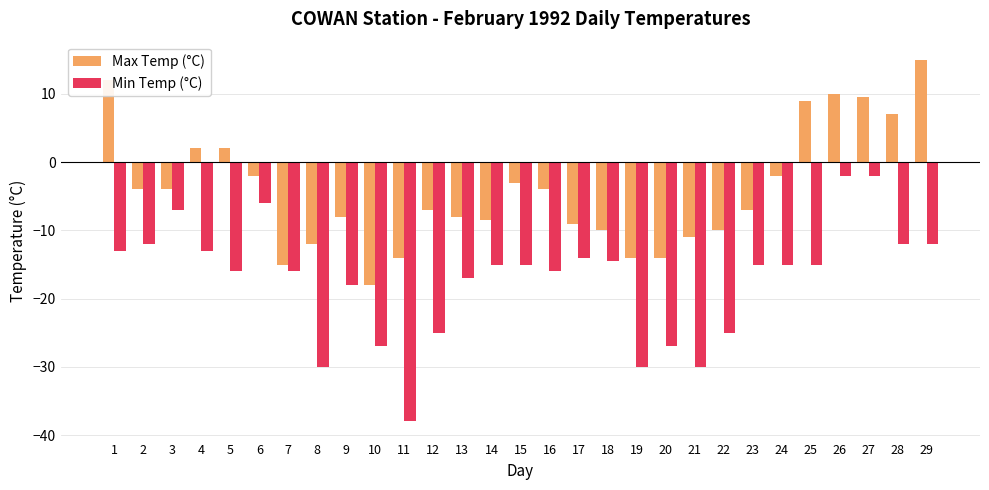

Which series has the widest spread of values?

Min Temp (°C)